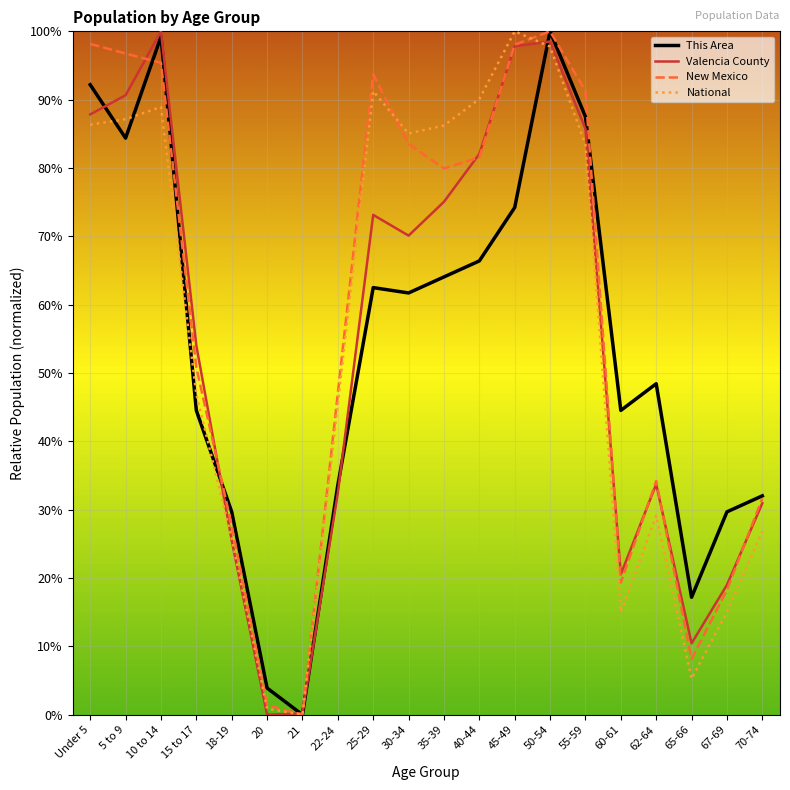

Does the chart have visible grid lines?

Yes